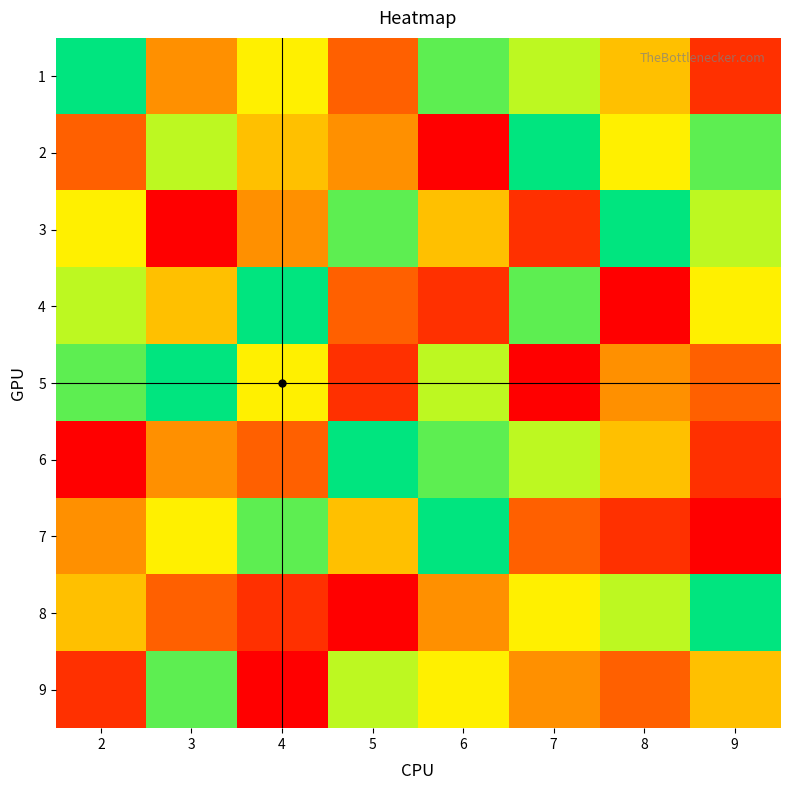

What is the spread (max minus min) of values at 5?

8